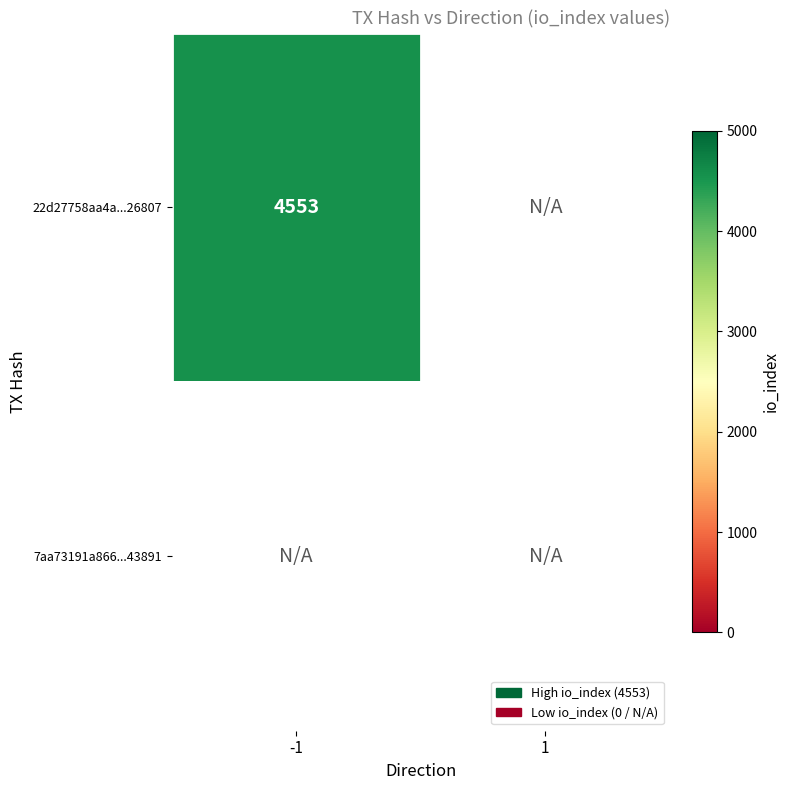

Is the value of 22d27758aa4a5550ed15d86dbb1598727626807 at io_index greater than the value of 7aa73191a866d82f5eb85651faf2432f0f43891 at io_index?

Yes